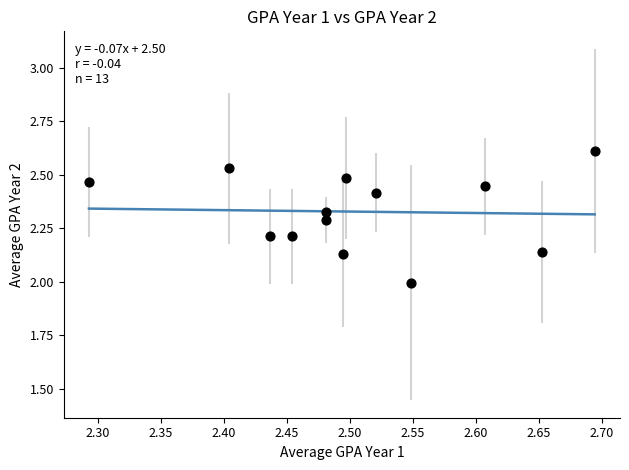

What is the range of Y values (max minus min)?

0.6